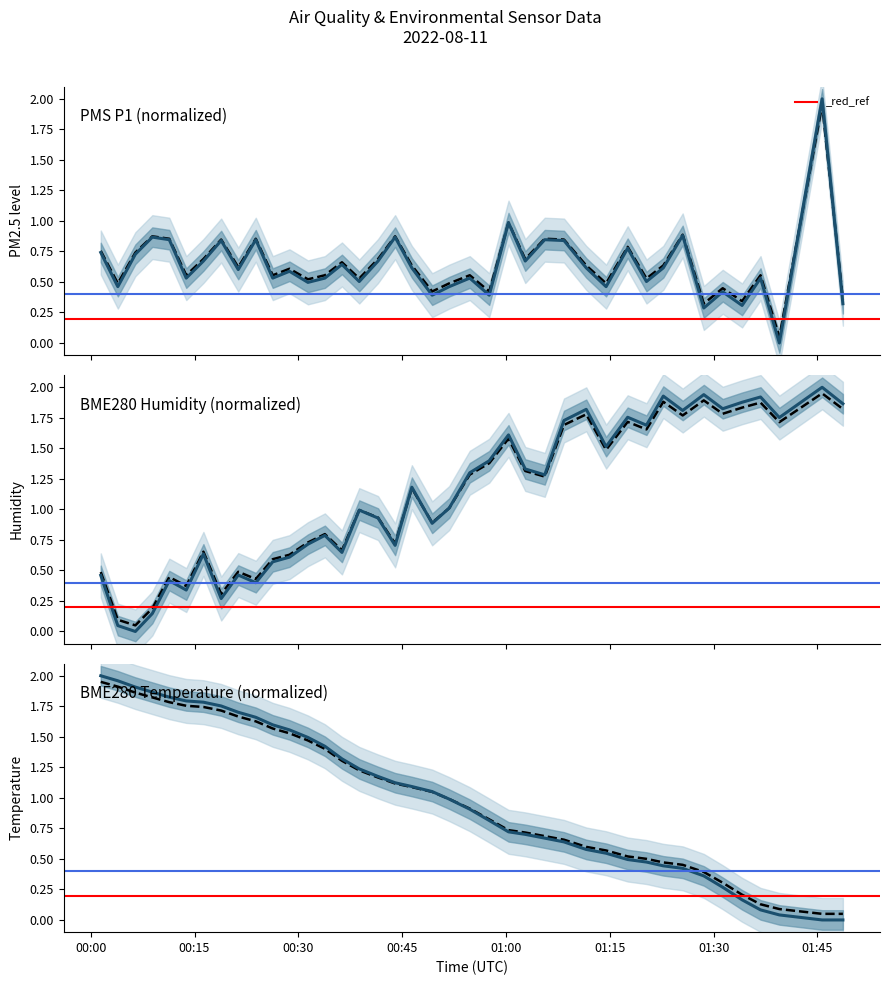

What is the sum of all BME280 Temperature (normalized) values?

40.6